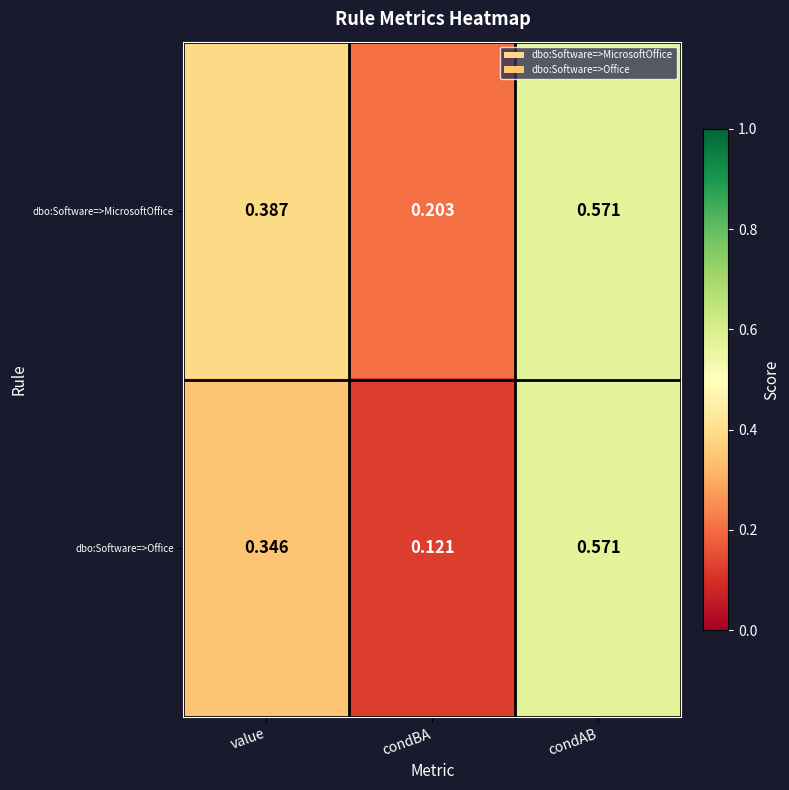

Which series has the widest spread of values?

dbo:Software=>Office